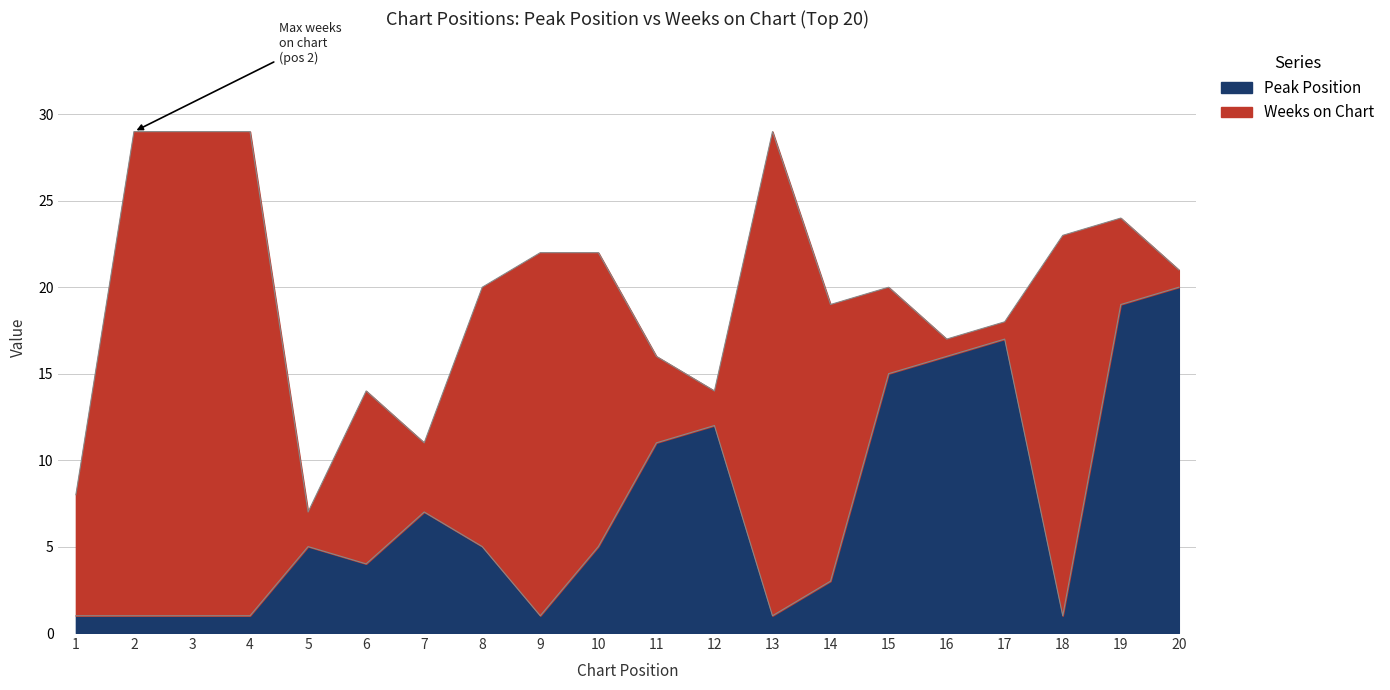

How many interior local valleys (lower than both neighbors) does the data have?

4